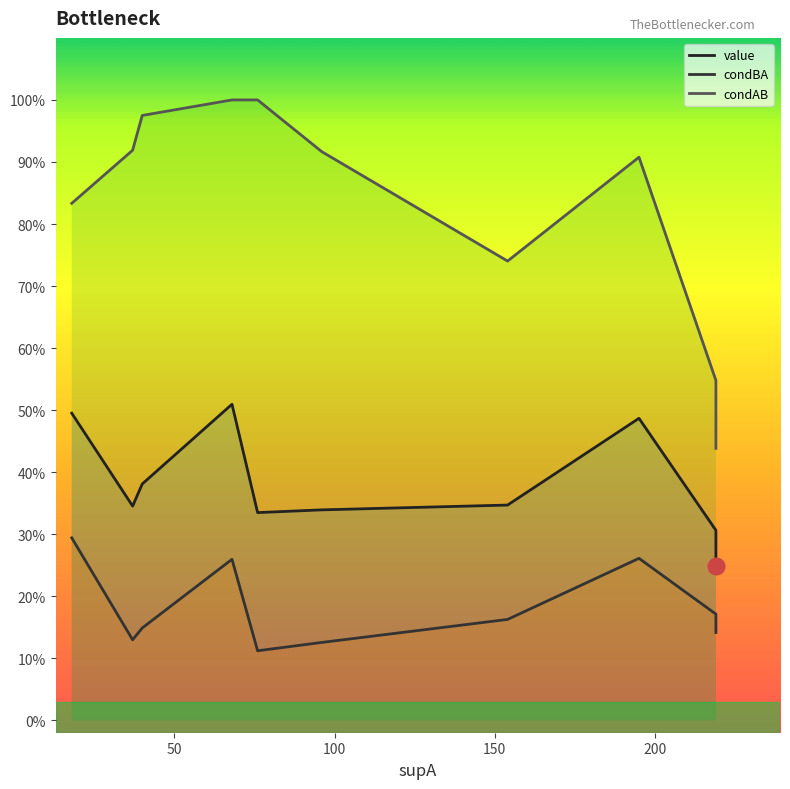

Is the value of value at 2 greater than the value of condBA at 5?

Yes